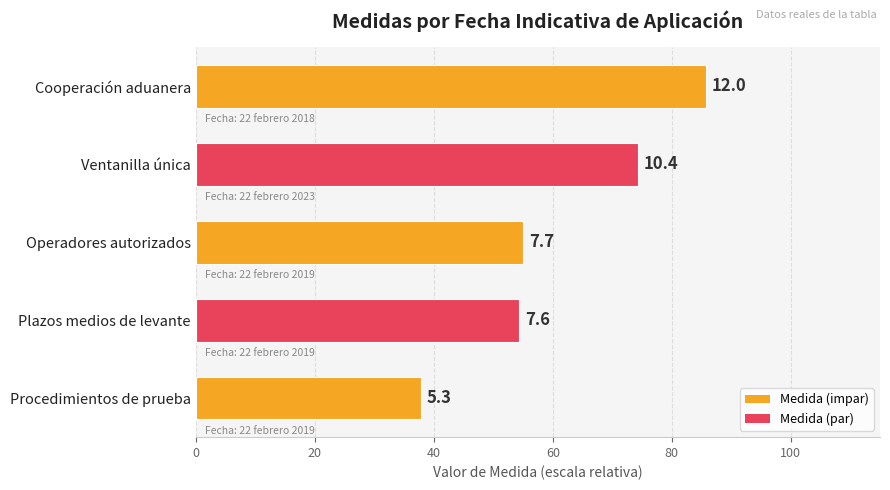

What is the difference between the maximum and second lowest values?

31.4